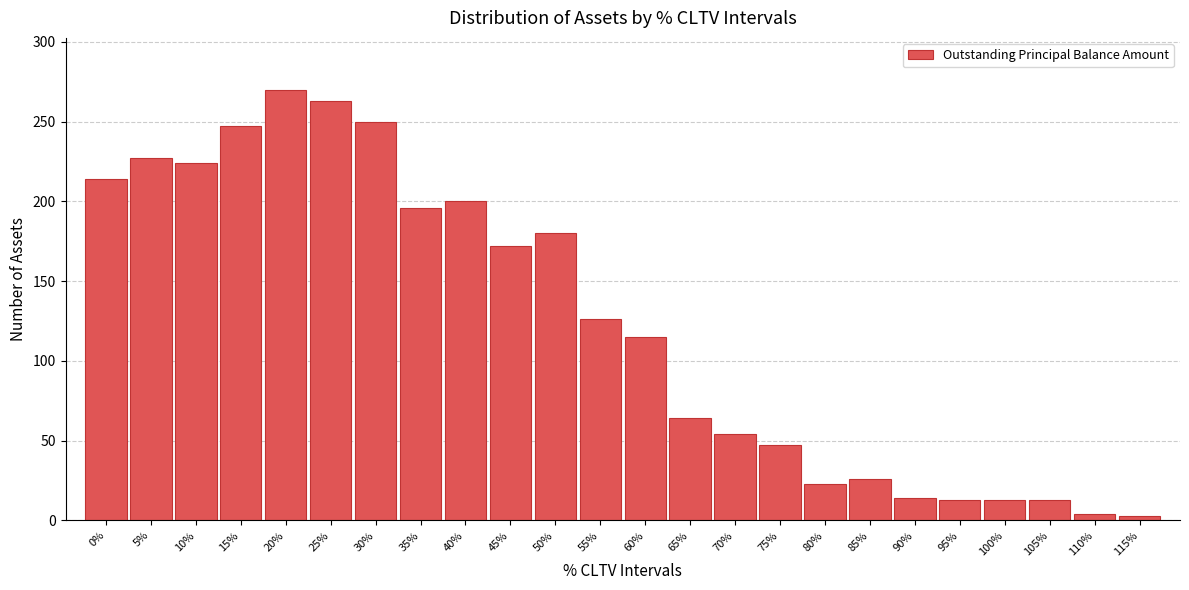

What is the label of the 23rd bar from the right?

5%